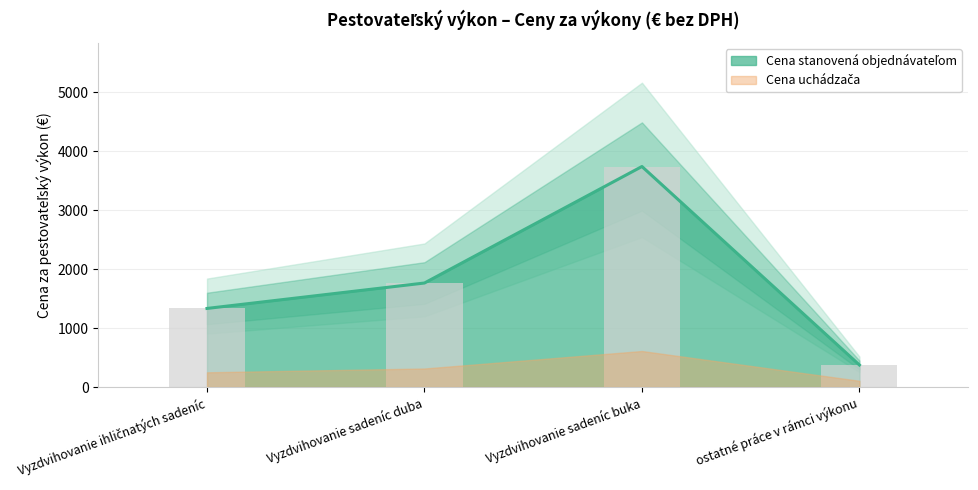

How many data points are above 1763?

2